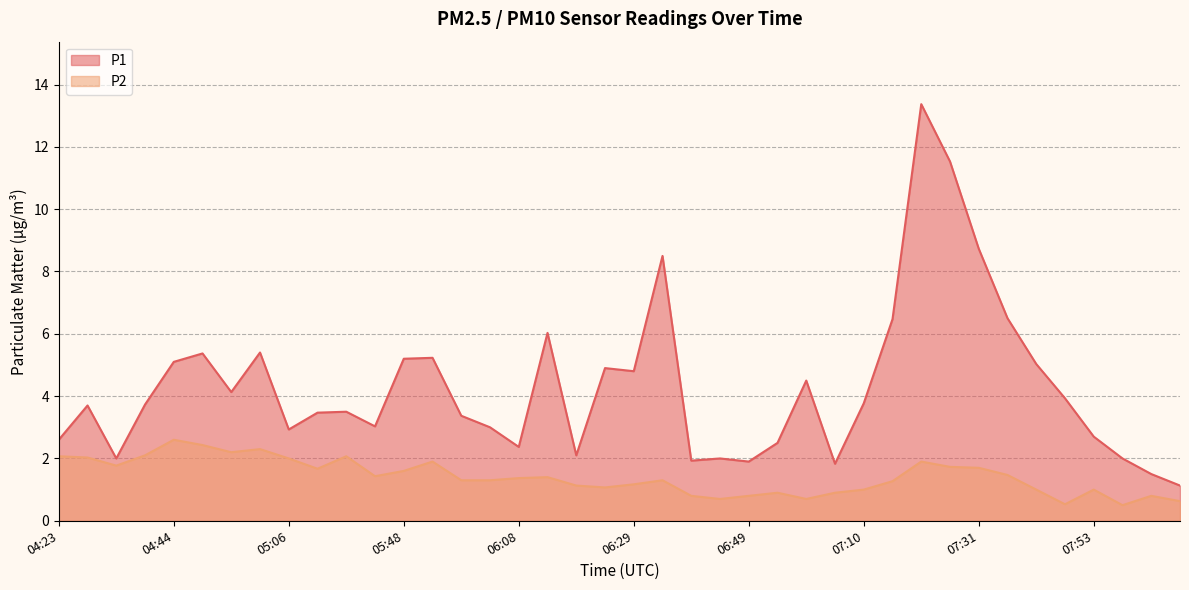

At which category does P2 reach its first local peak?

04:44